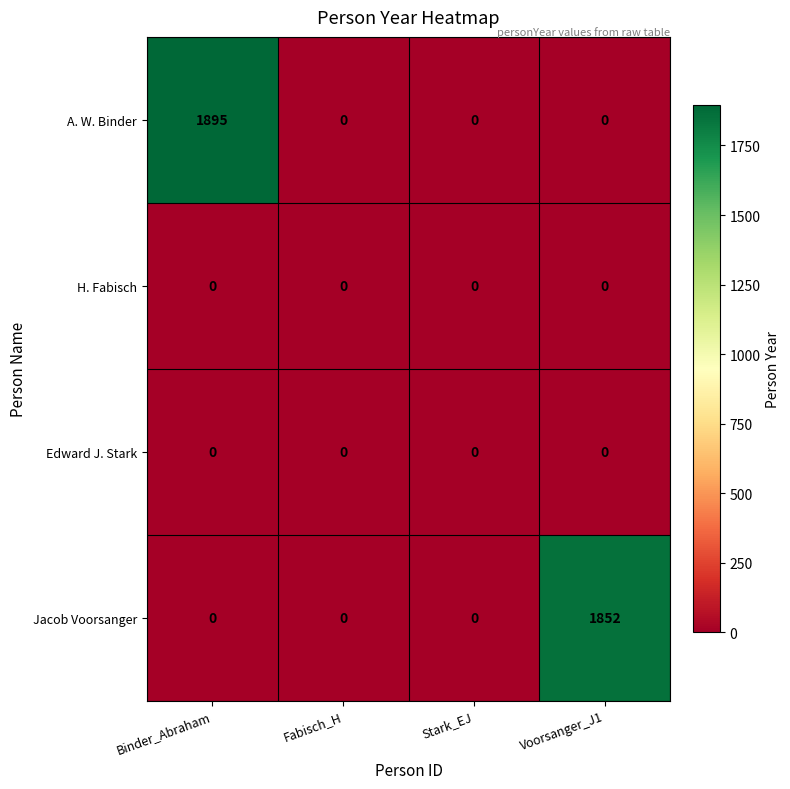

Which series has the largest range (max minus min)?

A. W. Binder